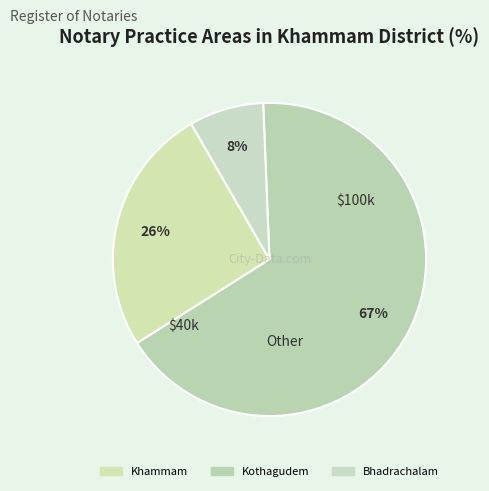

To the nearest percent, what is the difference between the largest and smallest slice percentages?

59%